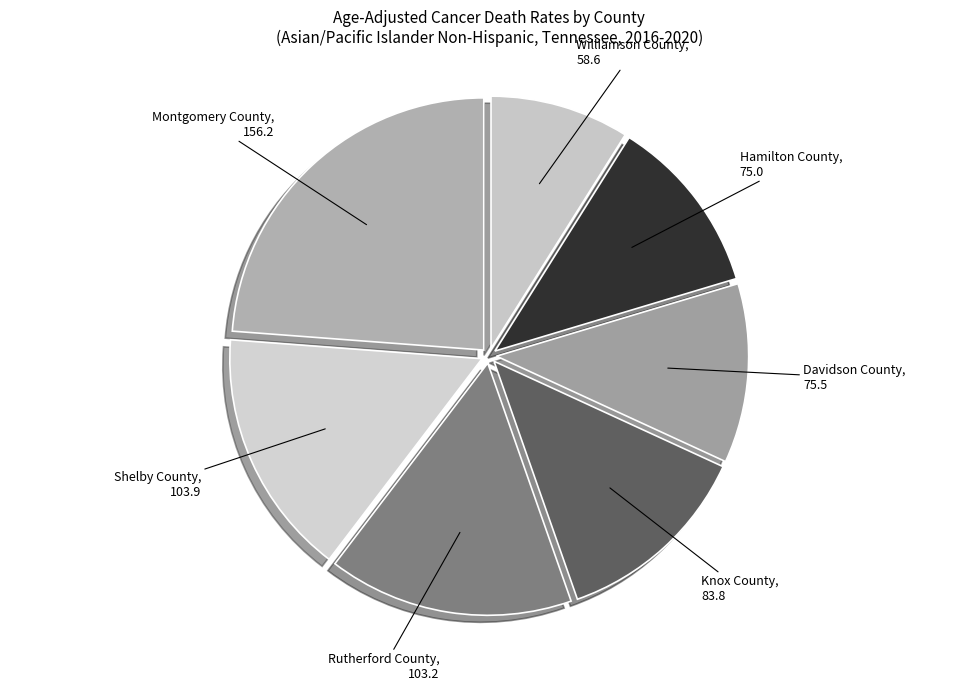

Which slice is the largest?

Montgomery County